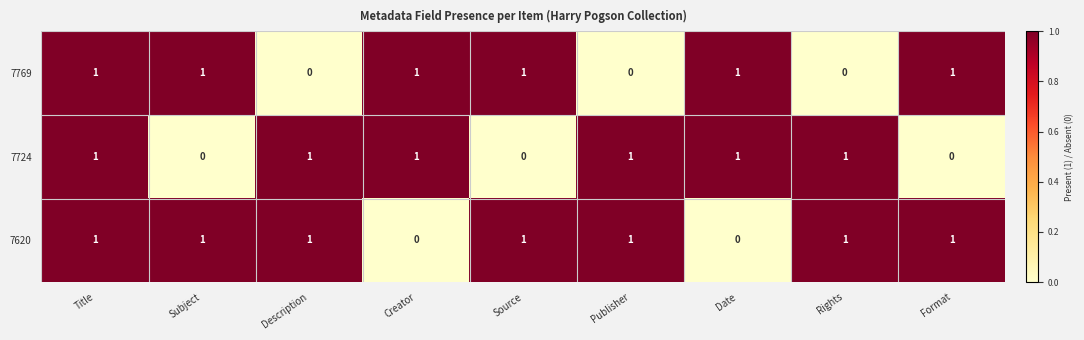

What is the sum of all 7620 values?

7